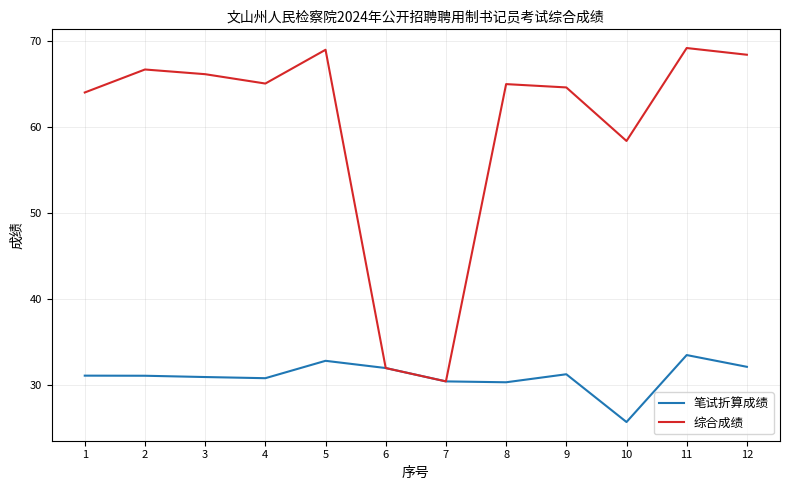

True or false: 综合成绩 has a value of 32.8 at 12.

False